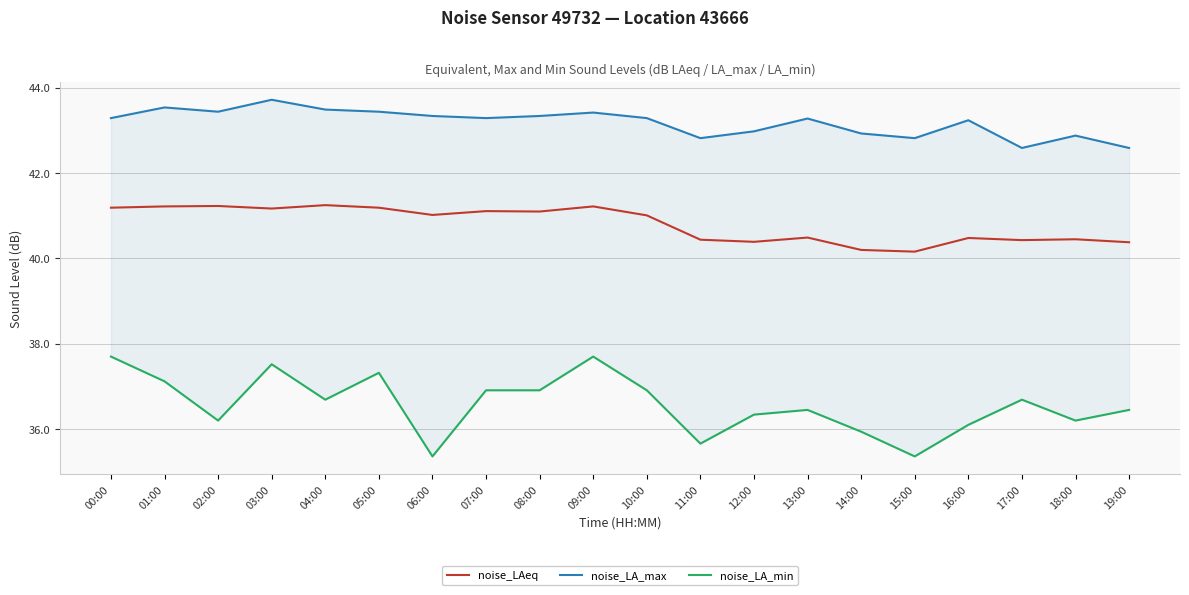

At which category does the chart reach its peak across all series?

03:00